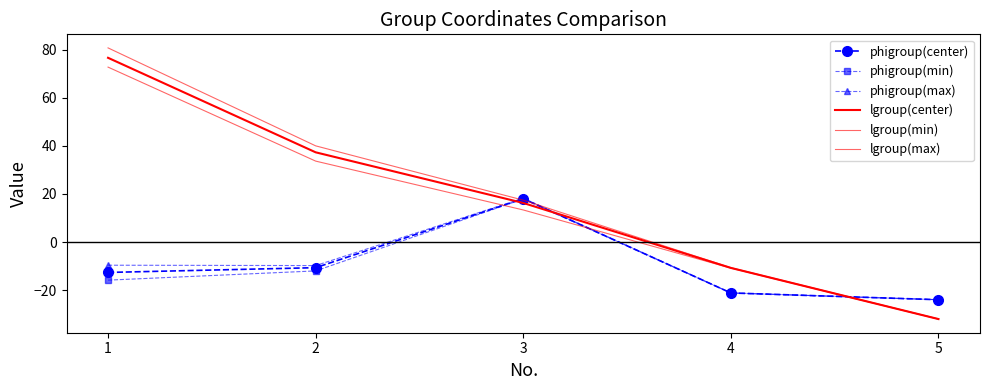

What value does the phigroup(center) series have at 4?

-21.2